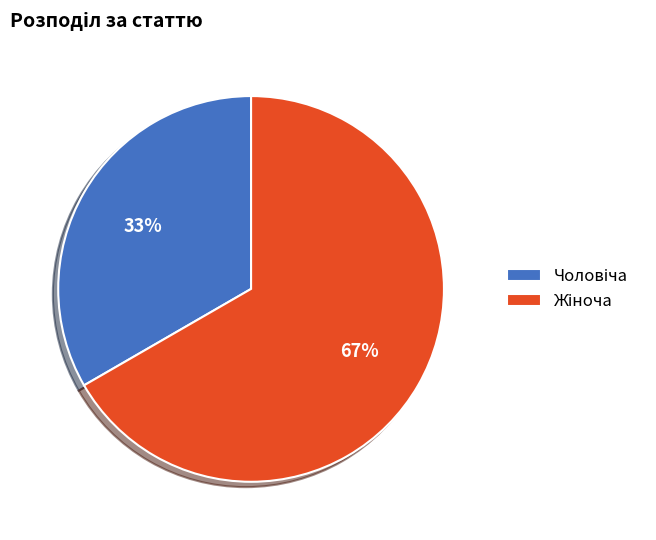

Does any single category account for the majority?

Yes